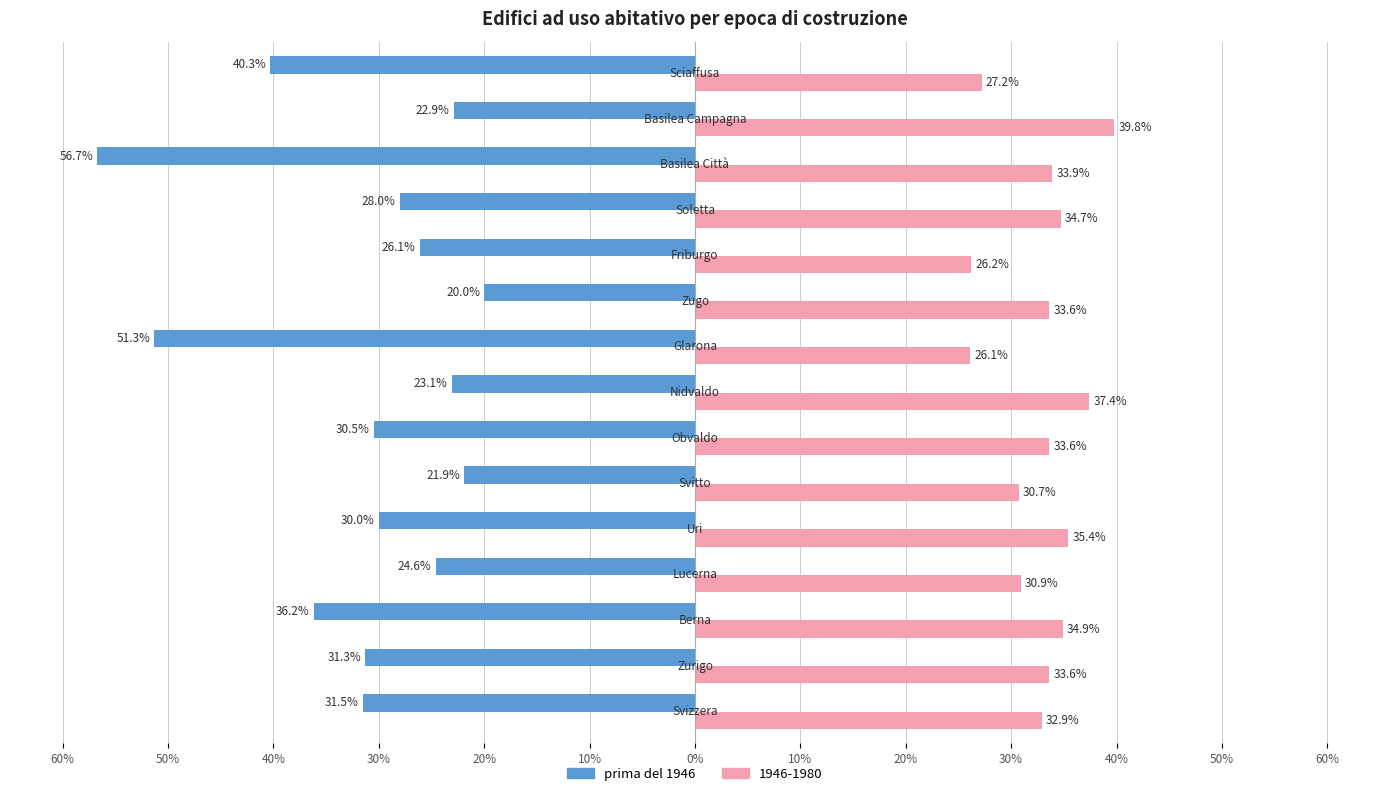

What are all the series names shown in the legend?

prima del 1946, 1946-1980